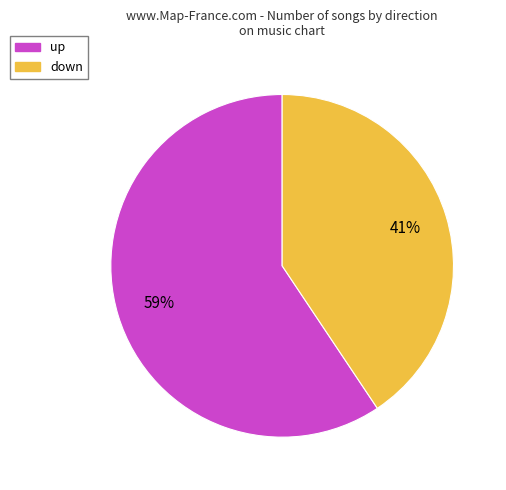

How many slices are in this pie chart?

2